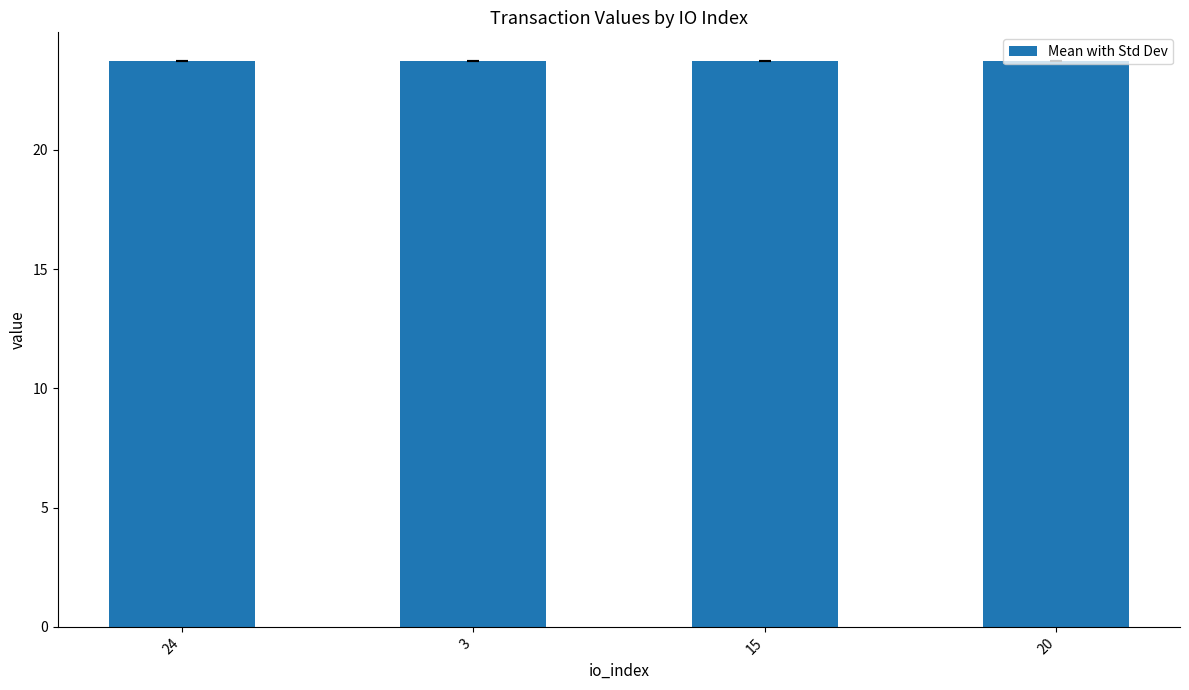

What is the label of the 3rd bar from the left?

15